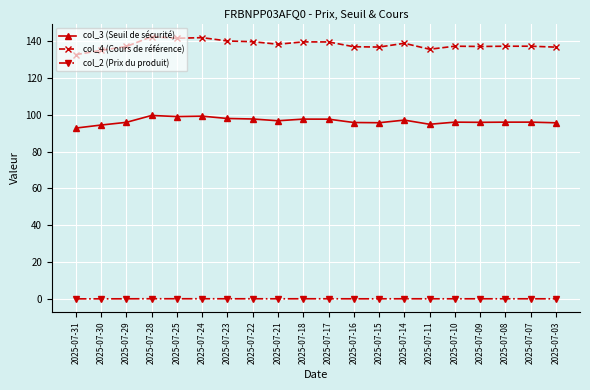

True or false: col_2 (Prix du produit) and col_3 (Seuil de sécurité) cross at least once.

False